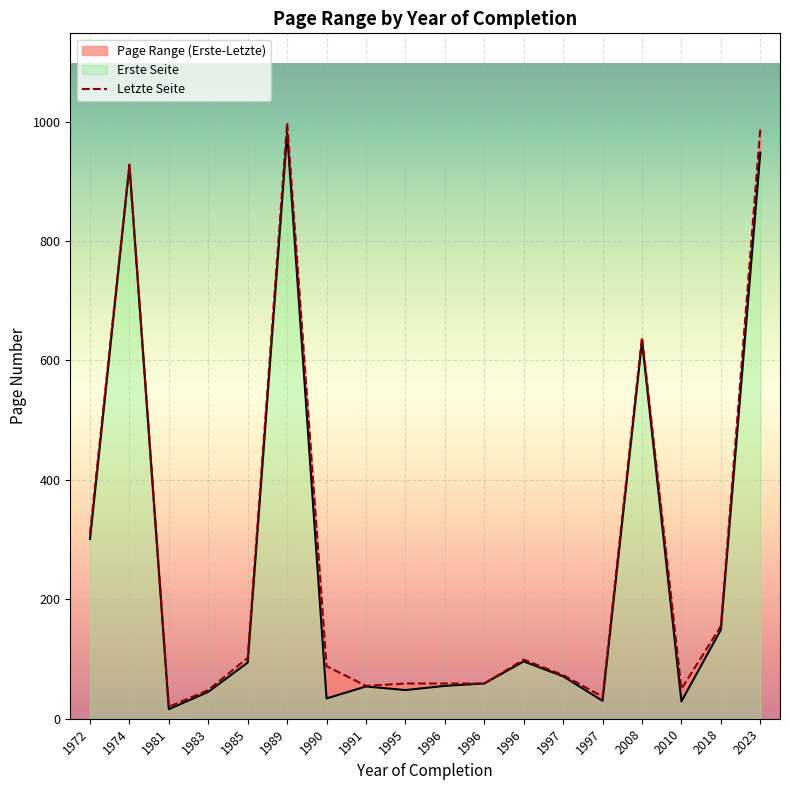

What is the sum of the Letzte Seite values at 1996 and 2010?

109